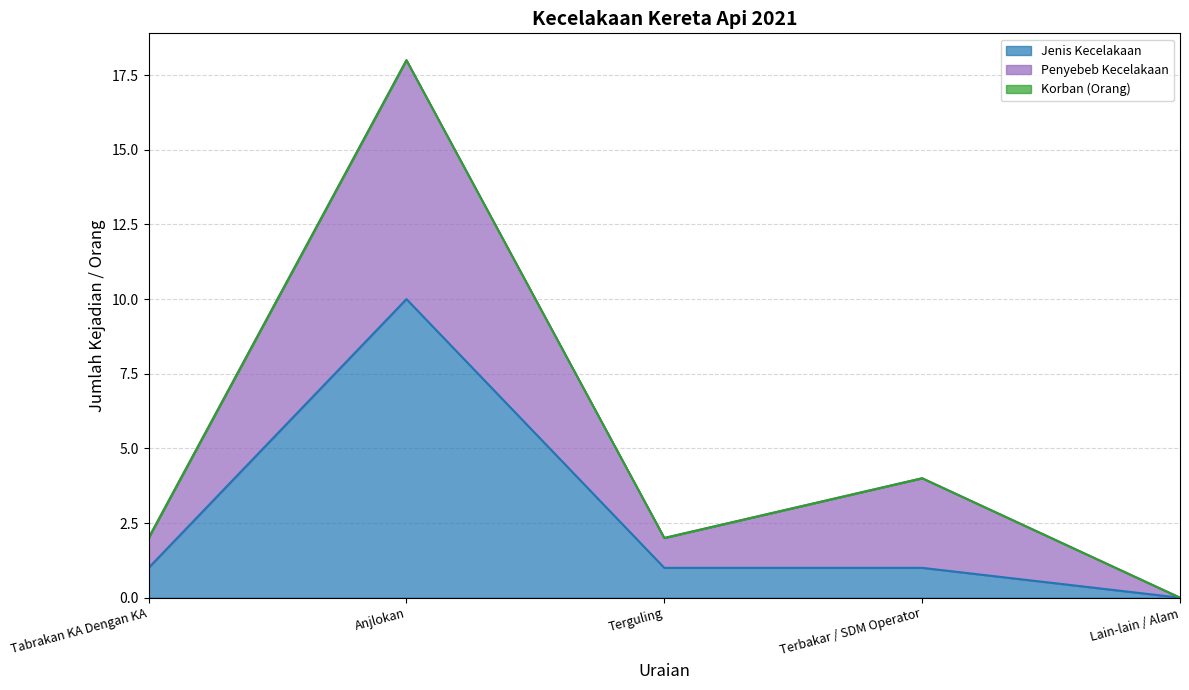

What is the greatest value displayed?

18